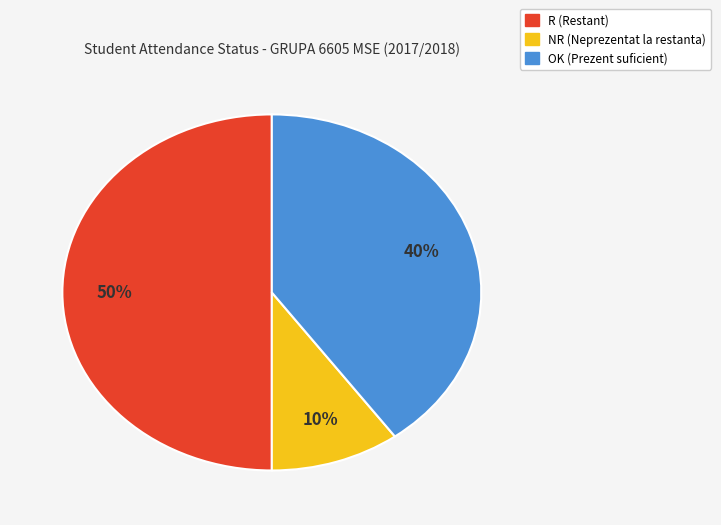

Combined, do NR and R account for over 50%?

Yes